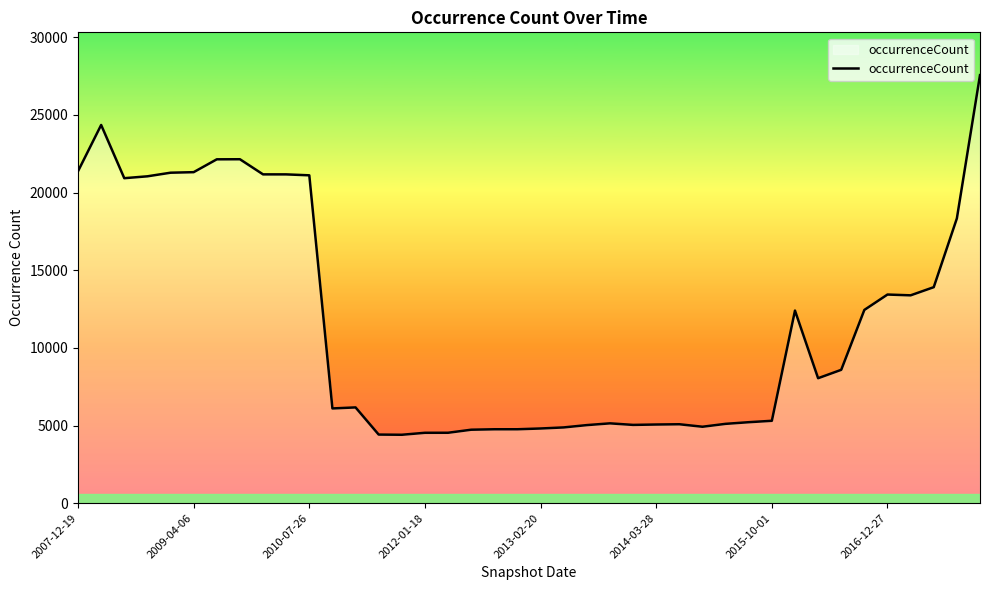

What is the difference between the maximum and minimum values?

23154